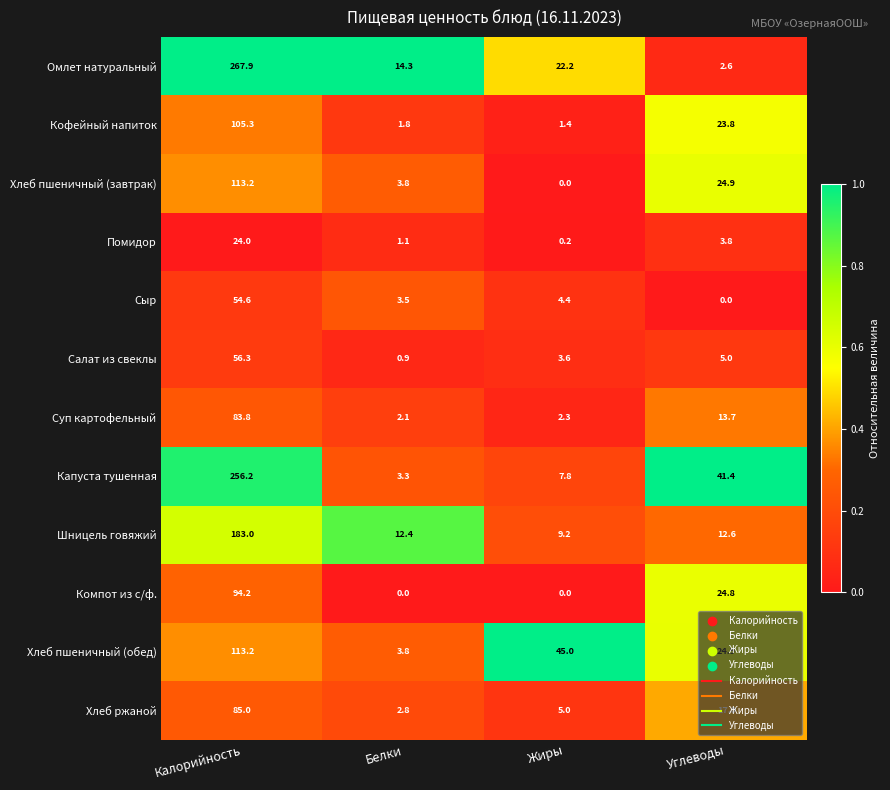

How many series are shown in this chart?

12